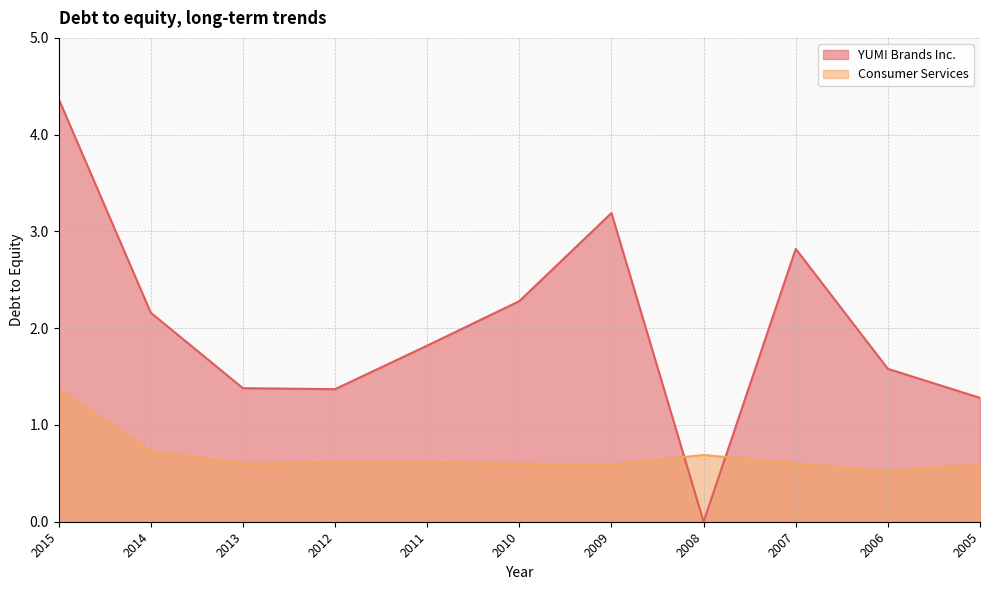

How many values in the YUM! Brands Inc. series exceed 1?

10